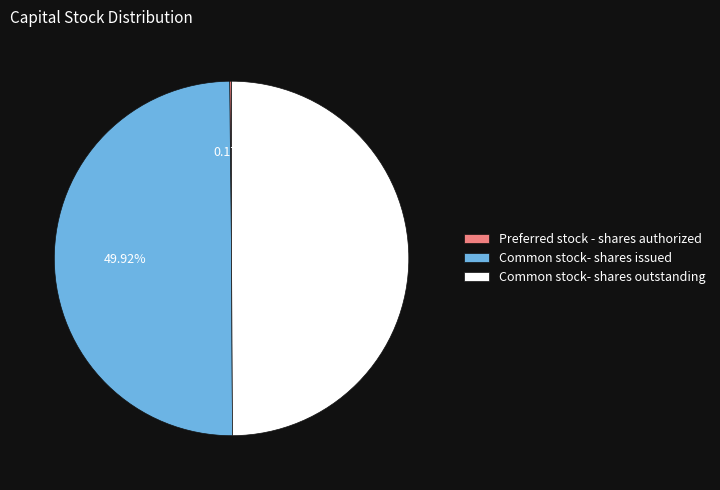

What is the ratio of the value at Common stock- shares issued to the value at Common stock- shares outstanding?

1.0